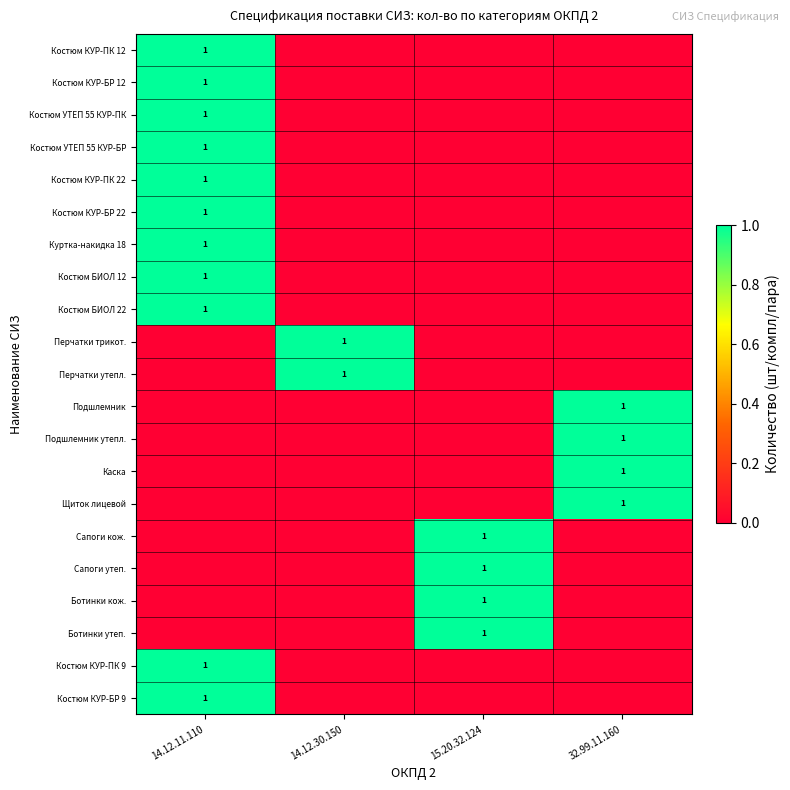

The value of Костюм БИОЛ 22 at 14.12.11.110 is 1. True or false?

True